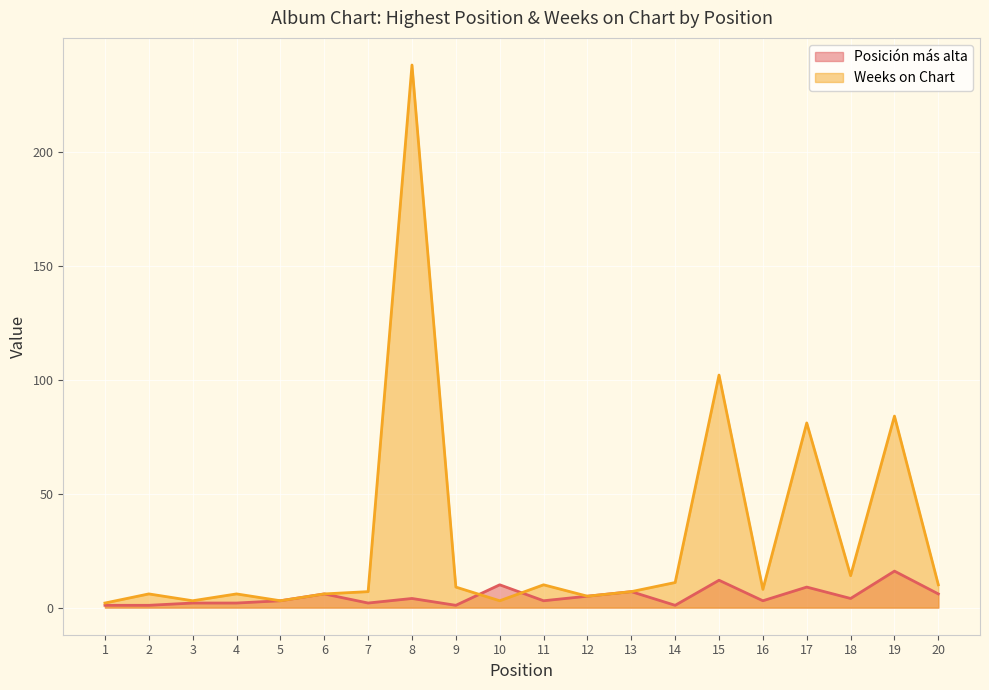

What is the smallest value displayed?

1